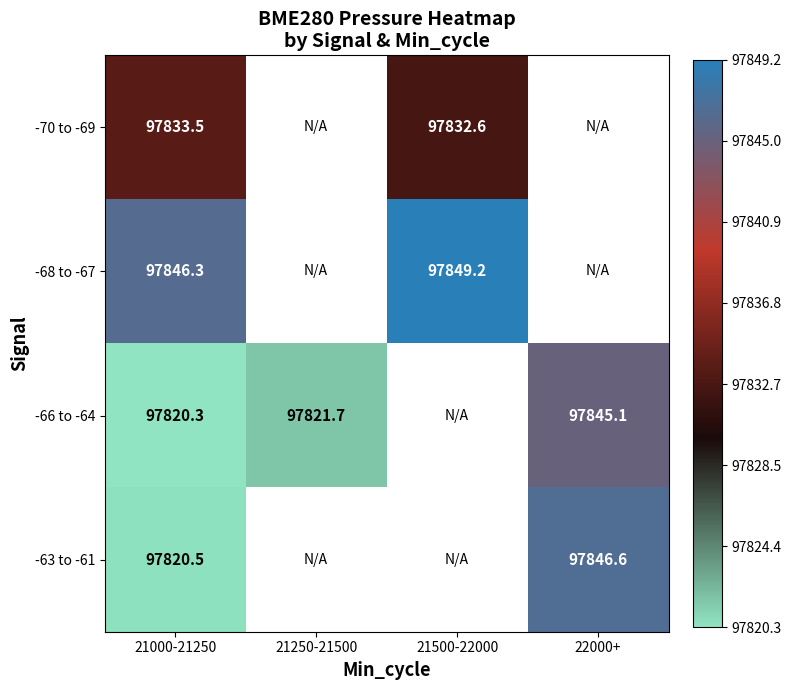

Is the value of -66 to -64 at 21250-21500 greater than the value of -63 to -61 at 22000+?

No